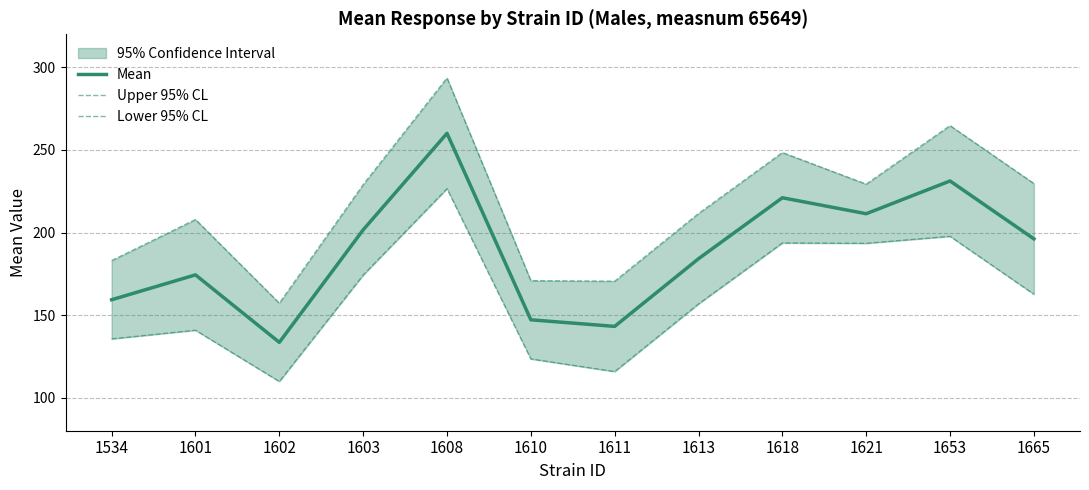

What is the lowest value of the Mean series?

133.5